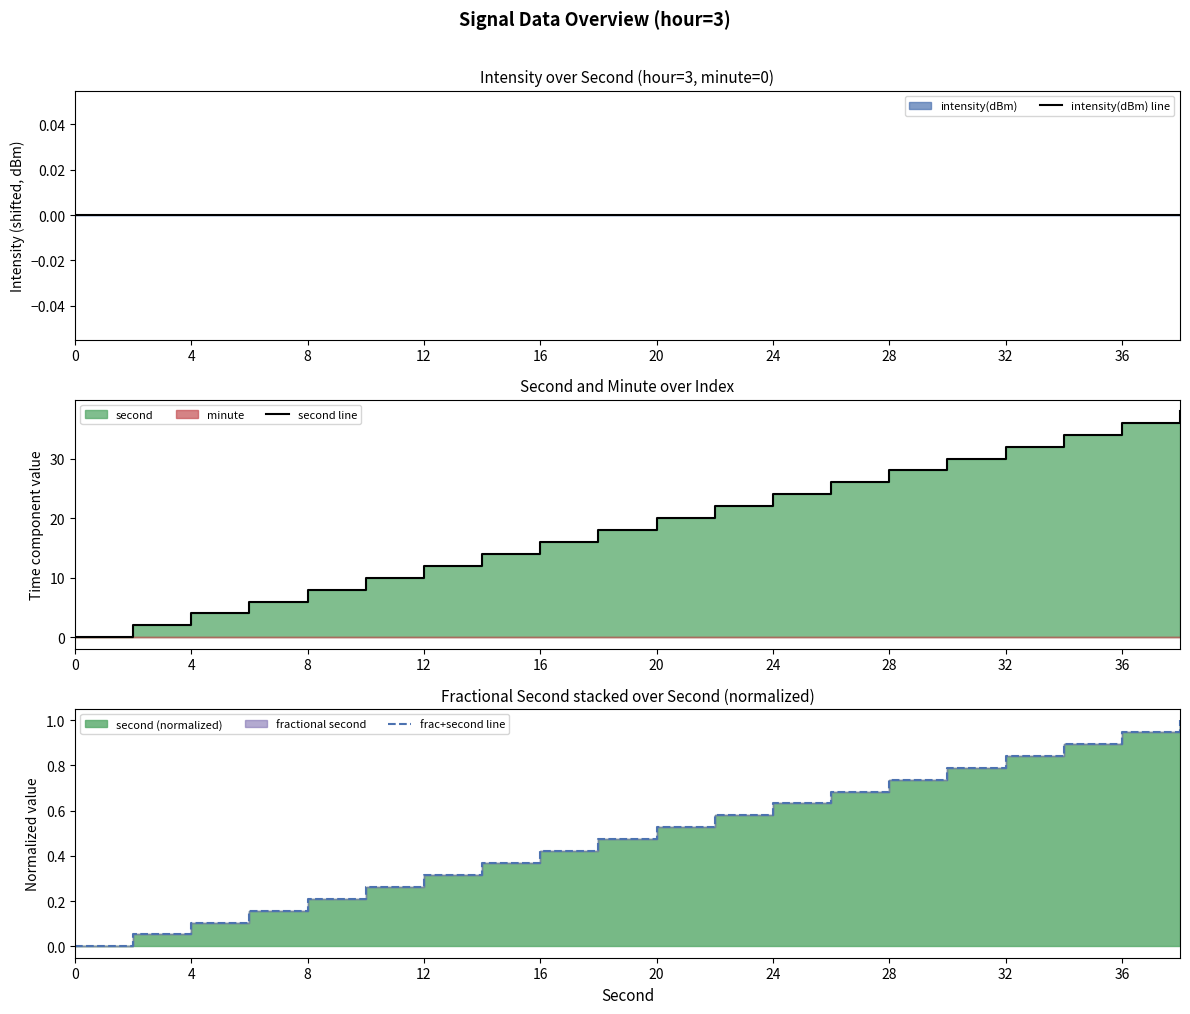

True or false: second line and frac+second line intersect in this chart.

False